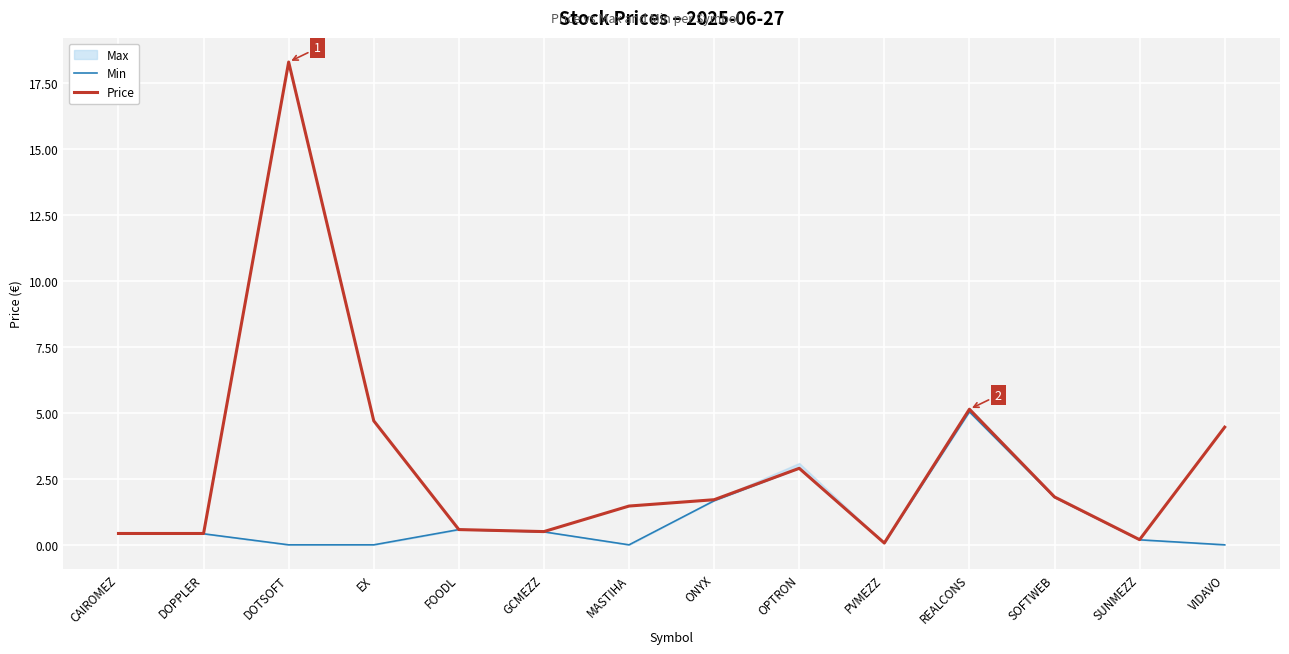

True or false: Price and Min cross at least once.

False